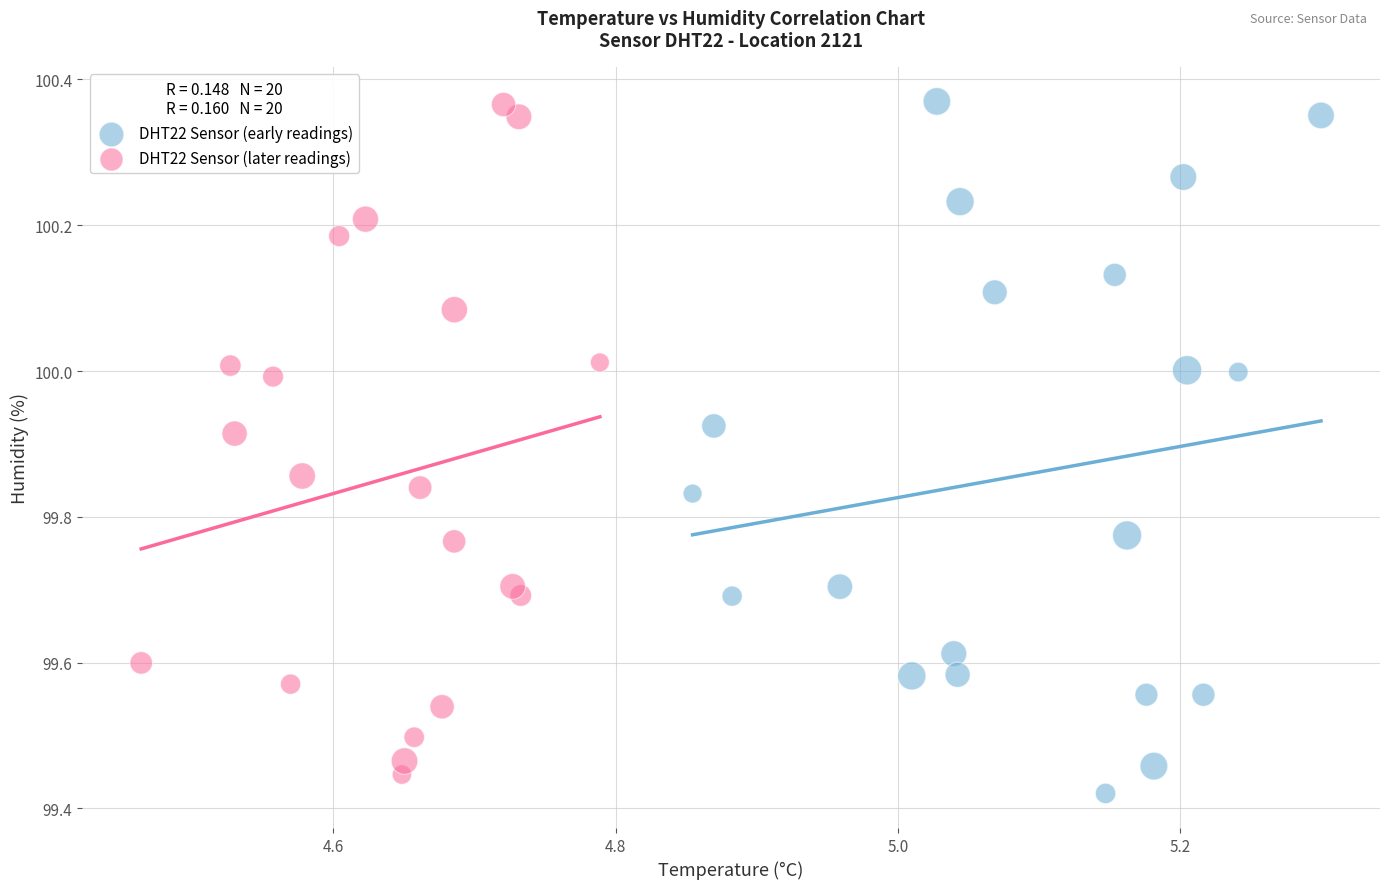

Which series has the widest spread of Y values?

DHT22 Sensor (early readings)